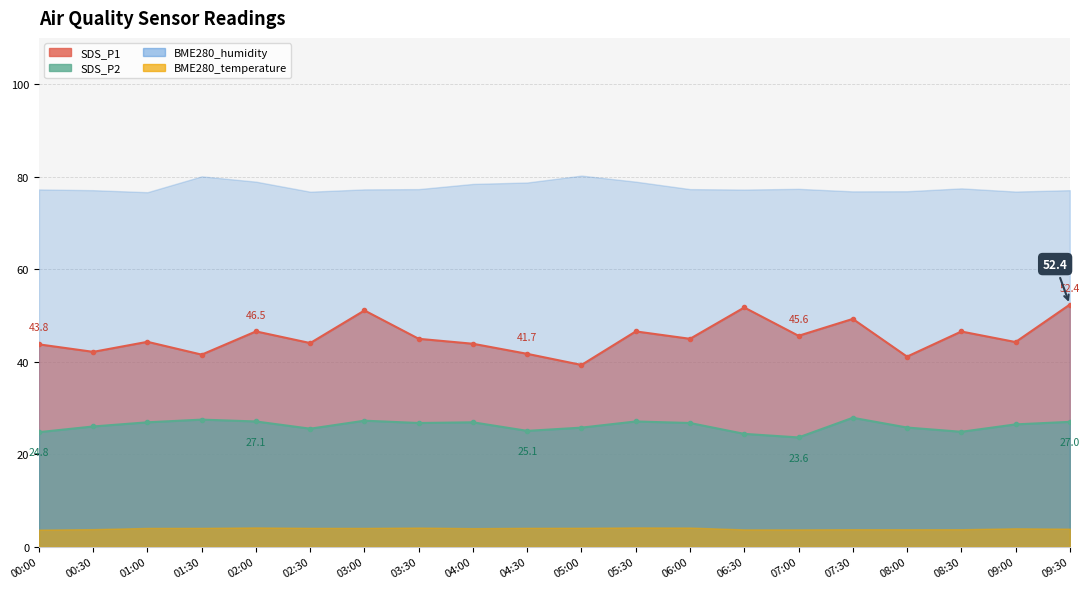

What is the sum of the SDS_P2 values at 06:30 and 02:30?

49.9